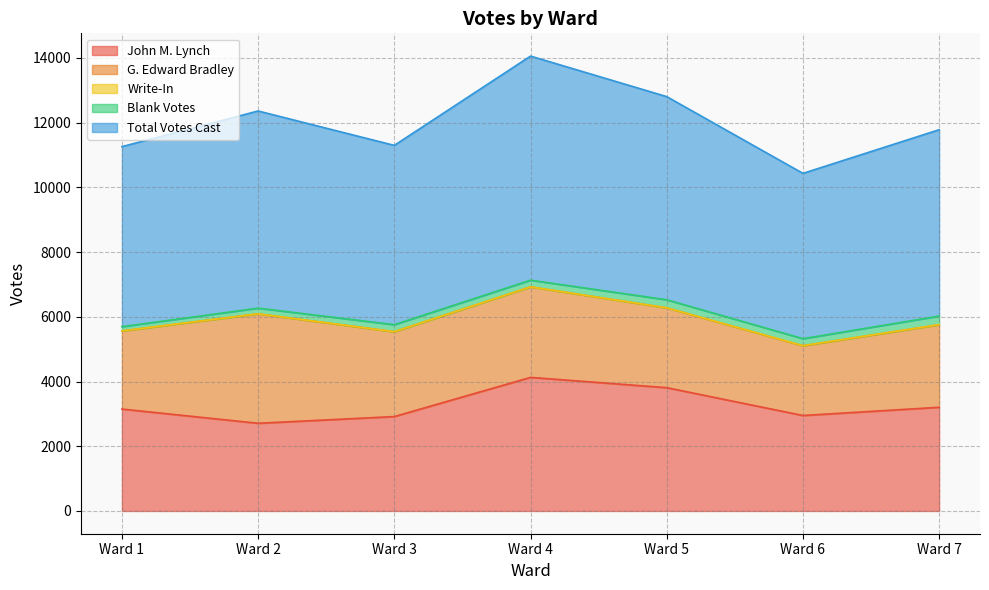

What is the maximum value shown in the chart?

6926